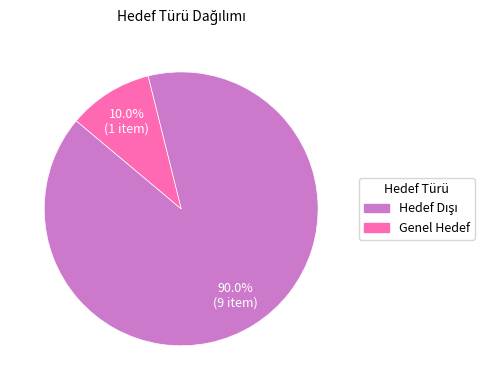

Does Genel Hedef account for over 50% of the chart?

No